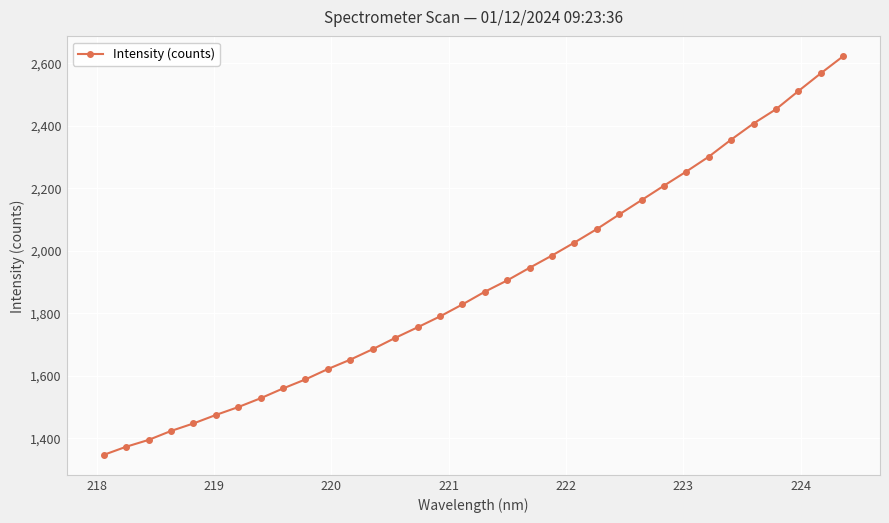

What is the average value?

1894.8